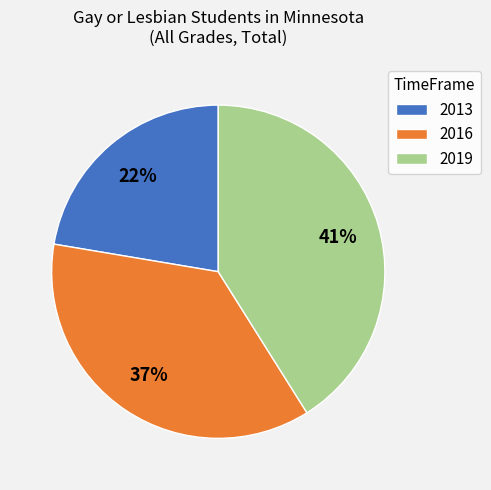

To the nearest percent, what is the average slice percentage?

33%